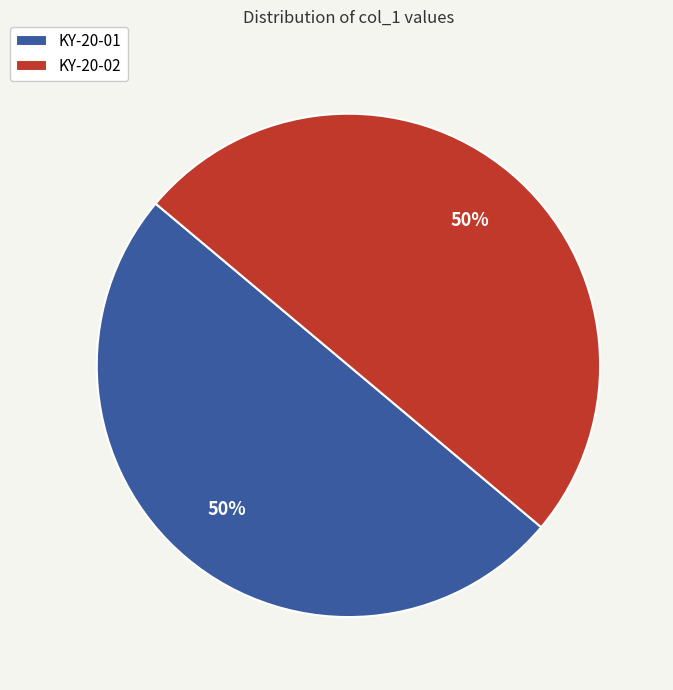

Do KY-20-01 and KY-20-02 together represent more than half of the pie?

Yes